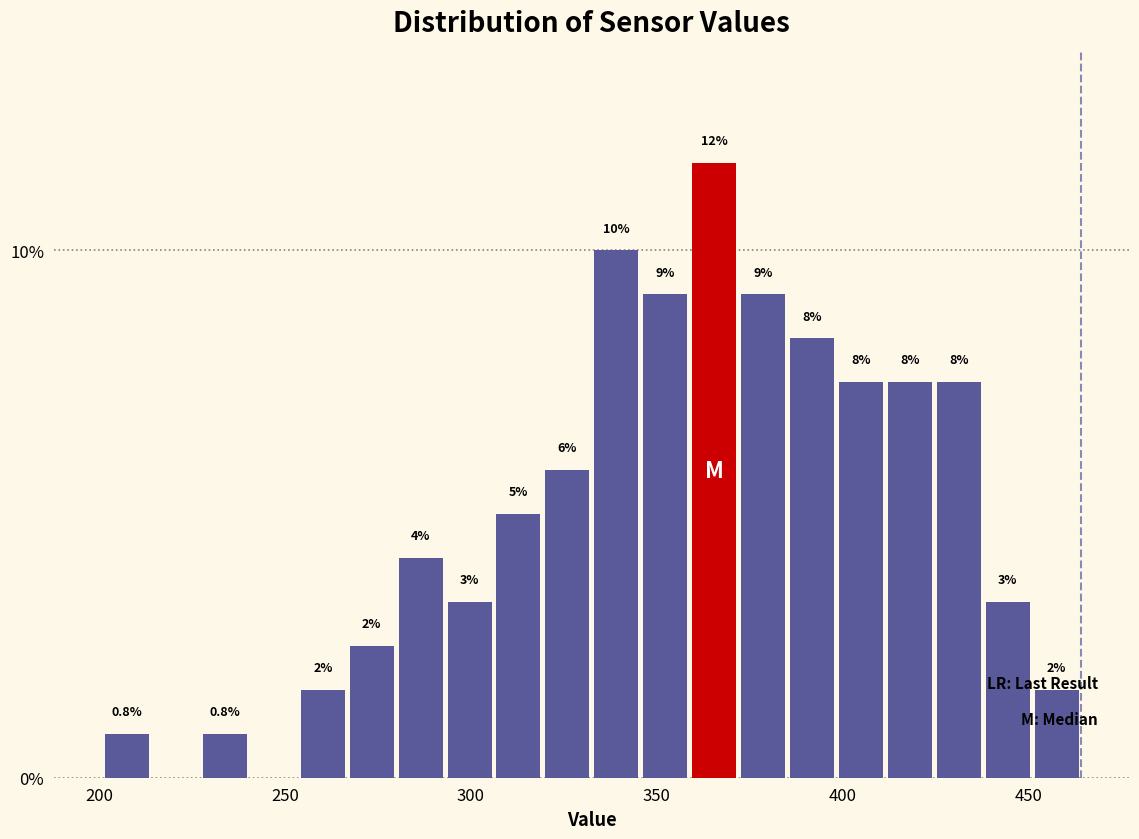

Read against the x-axis, roughly where is the centre of the tallest bar?

365